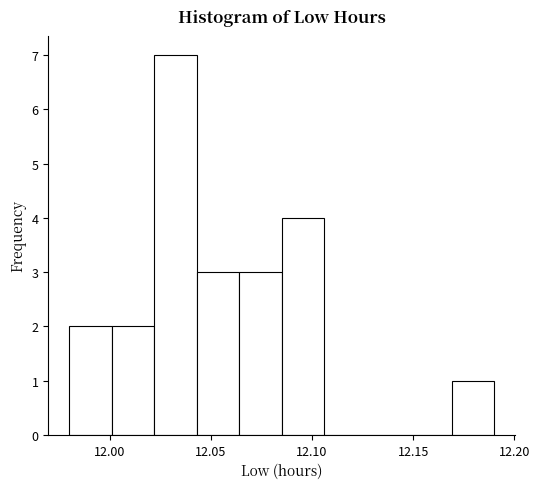

What is the height of the bar covering 11.980 to 12.001 on the x-axis? Neither the bar edges nor the heights are printed on the chart, so give them approximately, as read against the axes.

2